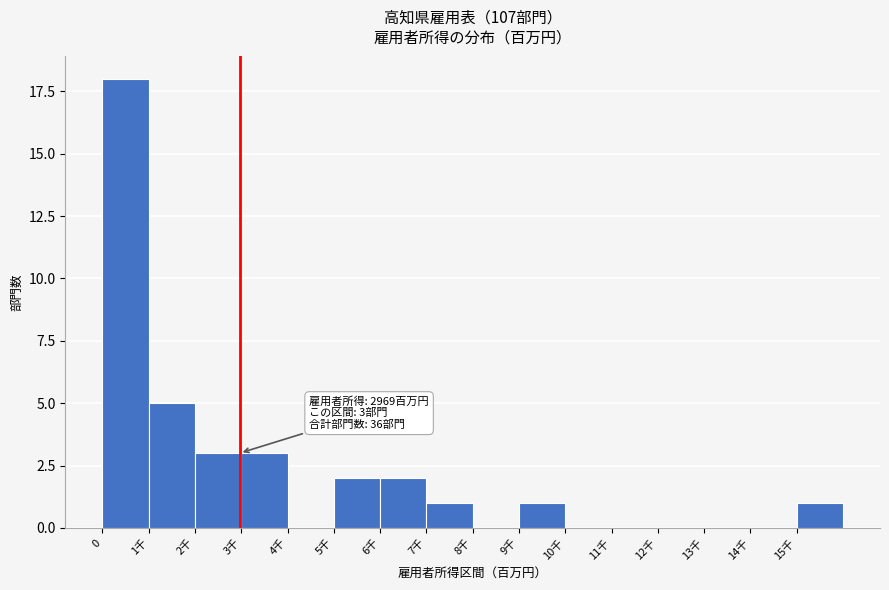

Reading right to left, extract all data points from this chart.

15千=1	14千=0	13千=0	12千=0	11千=0	10千=0	9千=1	8千=0	7千=1	6千=2	5千=2	4千=0	3千=3	2千=3	1千=5	0=18